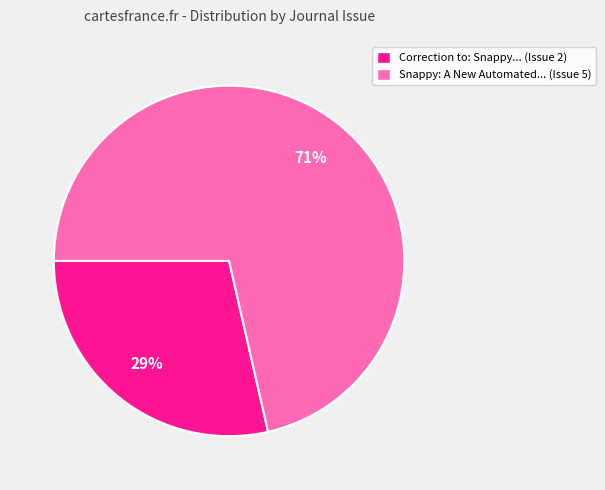

Which has a higher value, Snappy: A New Automated... (Issue 5) or Correction to: Snappy... (Issue 2)?

Snappy: A New Automated... (Issue 5)